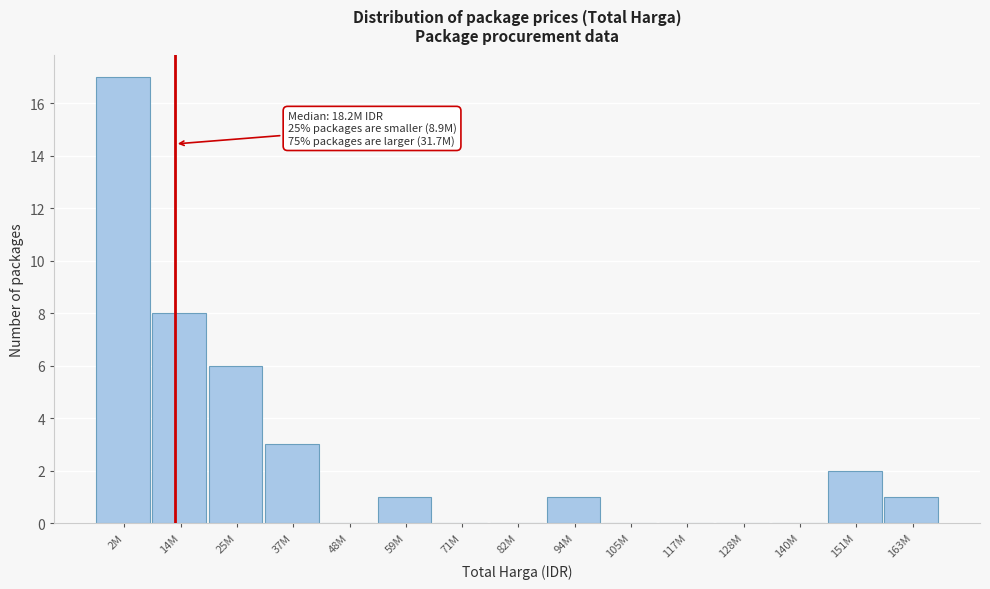

Reading right to left, transcribe all the data shown in this chart.

163M=1	151M=2	140M=0	128M=0	117M=0	105M=0	94M=1	82M=0	71M=0	59M=1	48M=0	37M=3	25M=6	14M=8	2M=17